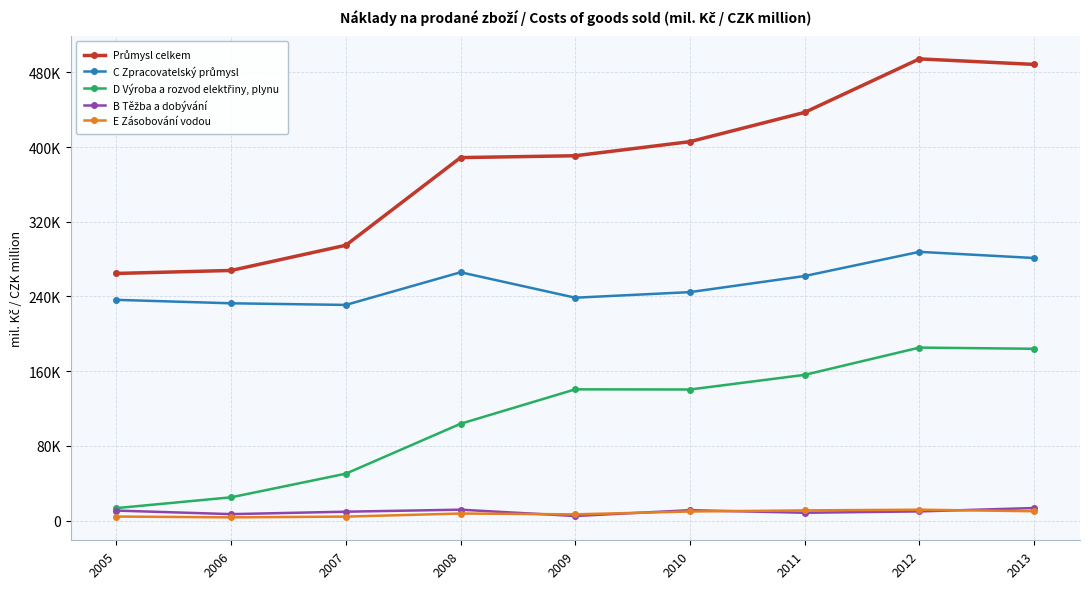

Reading left to right, what are all the values shown in this chart?

Průmysl celkem: 264662	267854	294861	388742	390711	405813	437154	494453	488537
C Zpracovatelský průmysl: 236375	232684	230947	265909	238673	244667	261905	287795	281184
D Výroba a rozvod elektřiny, plynu: 13317	24892	50201	103660	140526	140353	156045	185243	183984
B Těžba a dobývání: 10681	6866	9489	11638	4874	11095	8349	9801	13408
E Zásobování vodou: 4288	3413	4223	7535	6638	9698	10856	11614	9961